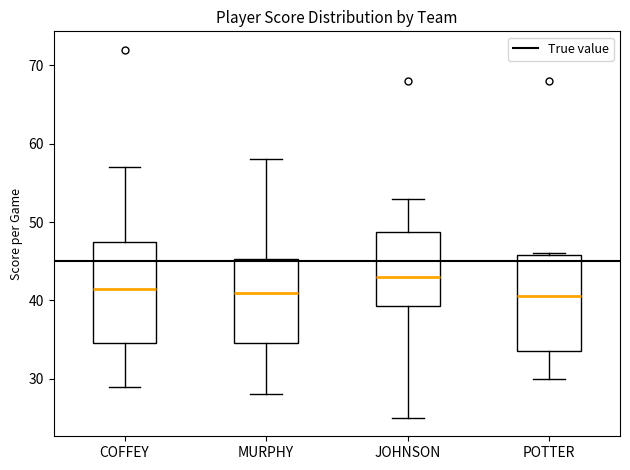

Reading left to right, read every box against the y-axis: the position of its median line, the range the box covers, and the ends of its whiskers. The values are not printed on the chart, so give them approximately, as read against the axis.

COFFEY: median 42, box 35 to 48, whiskers 29 to 57
MURPHY: median 41, box 35 to 45, whiskers 28 to 58
JOHNSON: median 43, box 39 to 49, whiskers 25 to 53
POTTER: median 41, box 34 to 46, whiskers 30 to 46